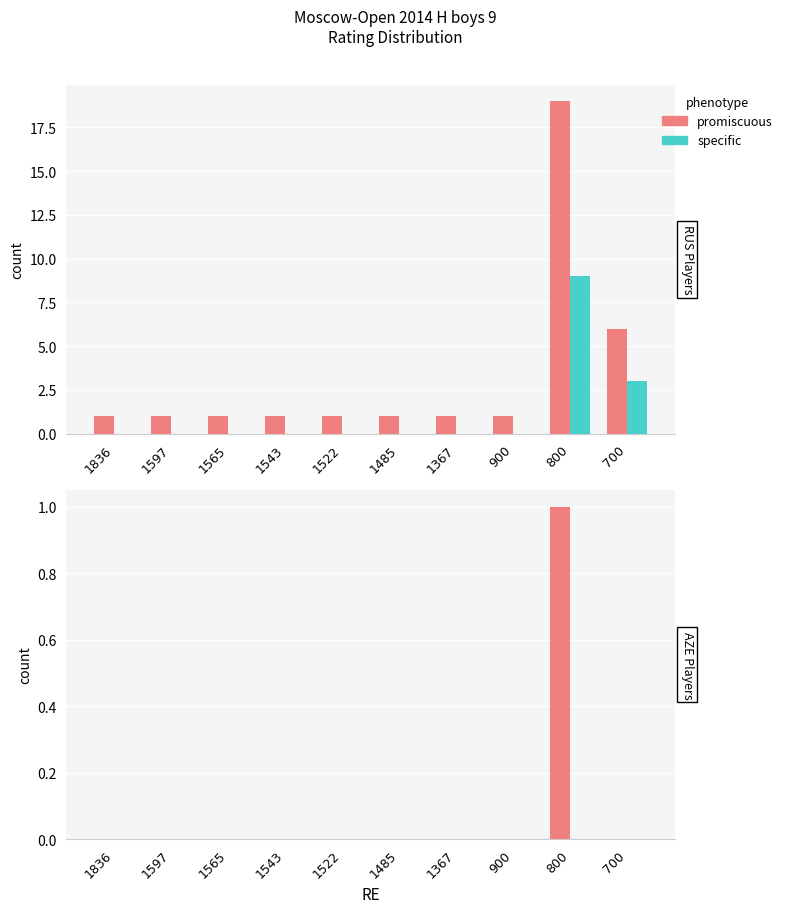

How many bars are there in each group?

2